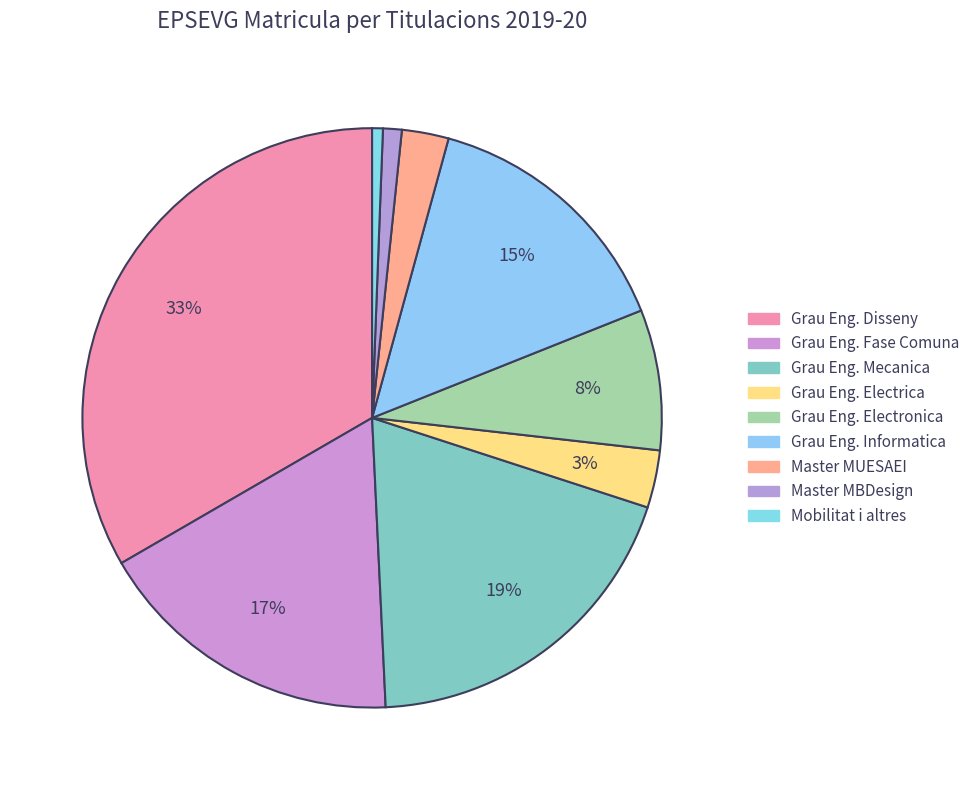

The Grau Eng. Fase Comuna slice represents 23% of the pie. True or false?

False